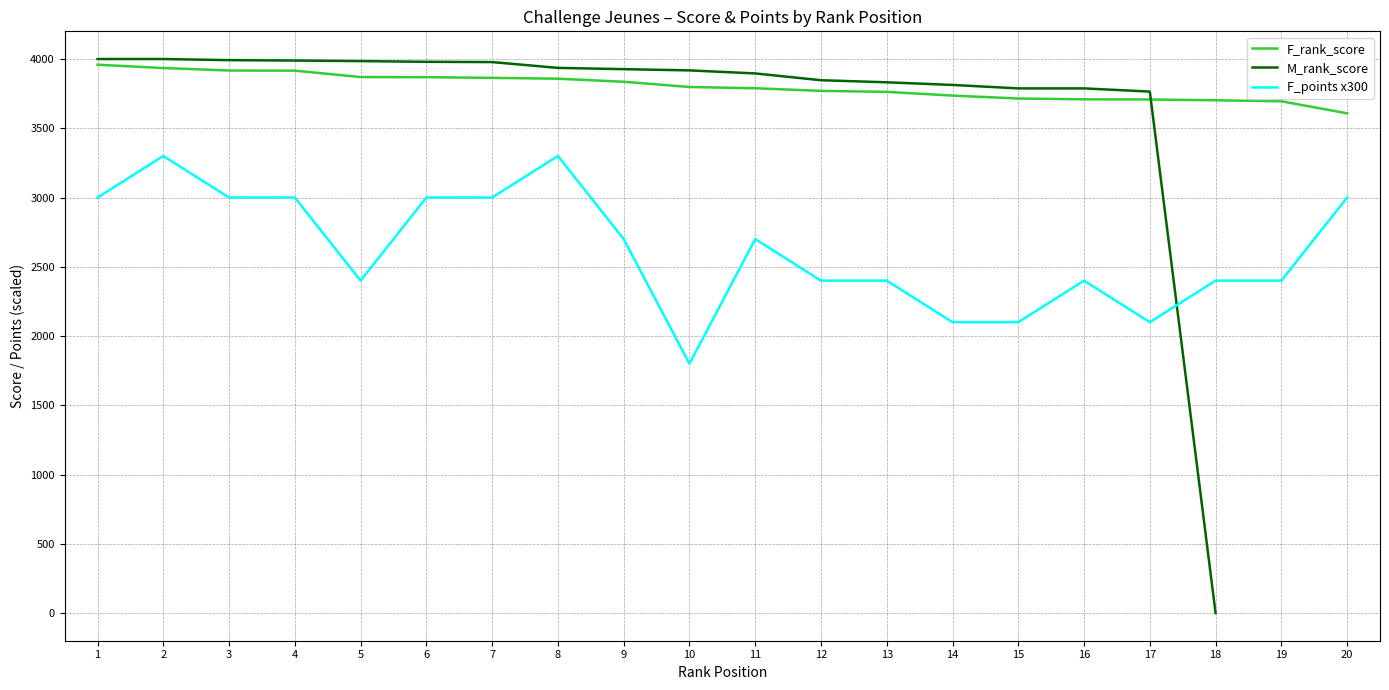

The value of F_rank_score at 2 is 6248. True or false?

False